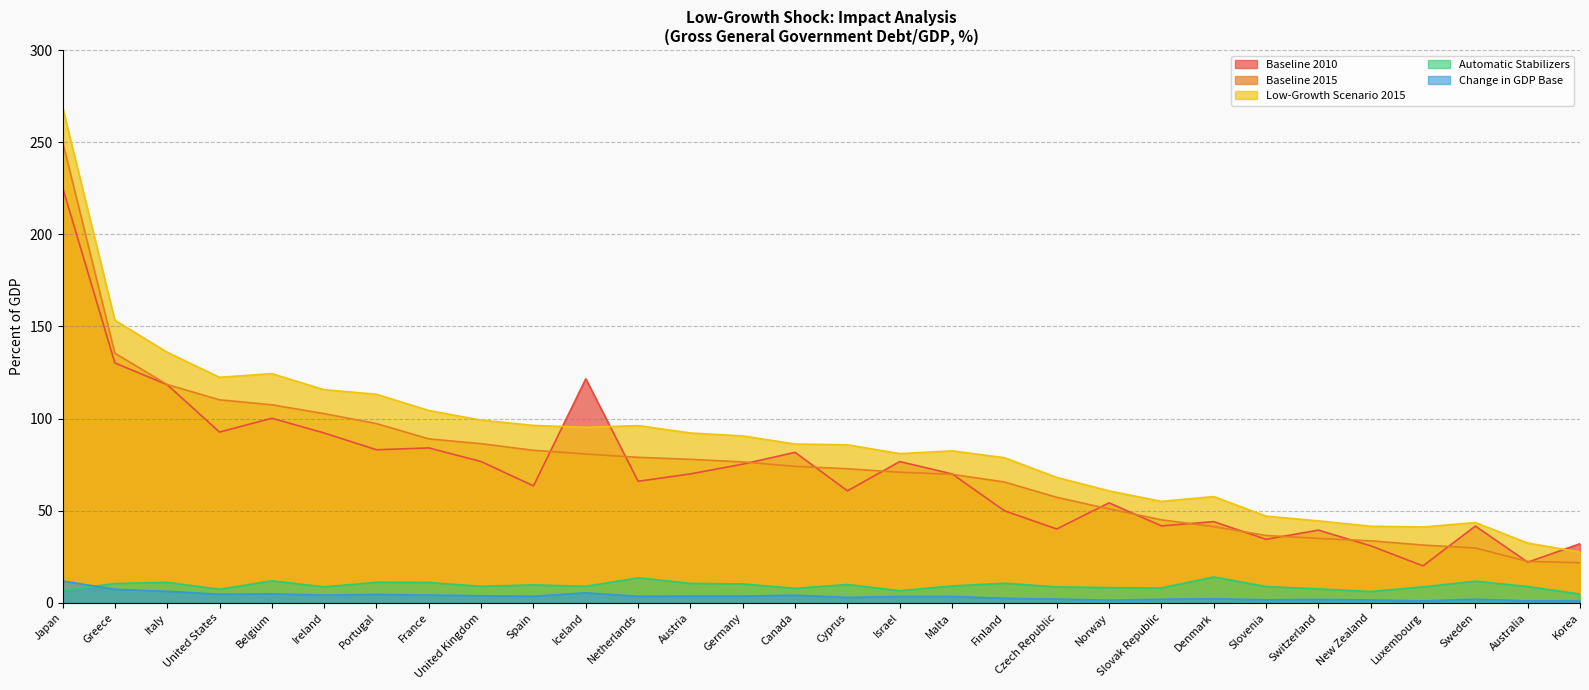

How many distinct data groups are displayed?

5